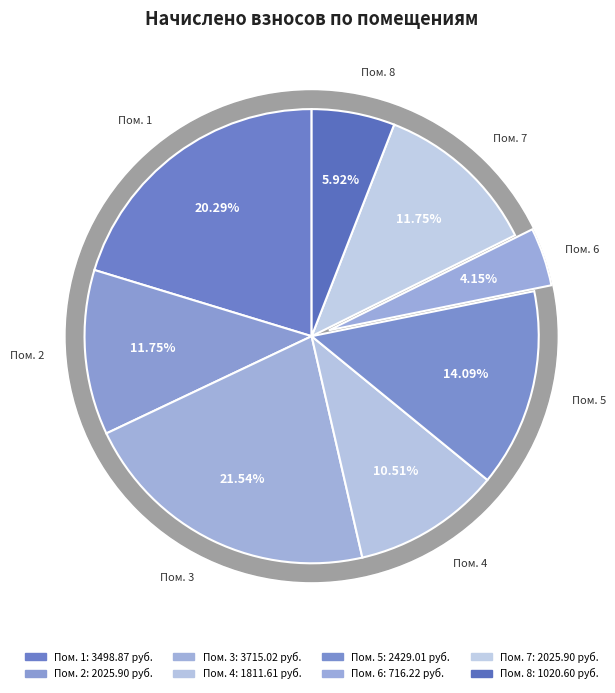

To the nearest percent, what portion does 3 represent?

22%